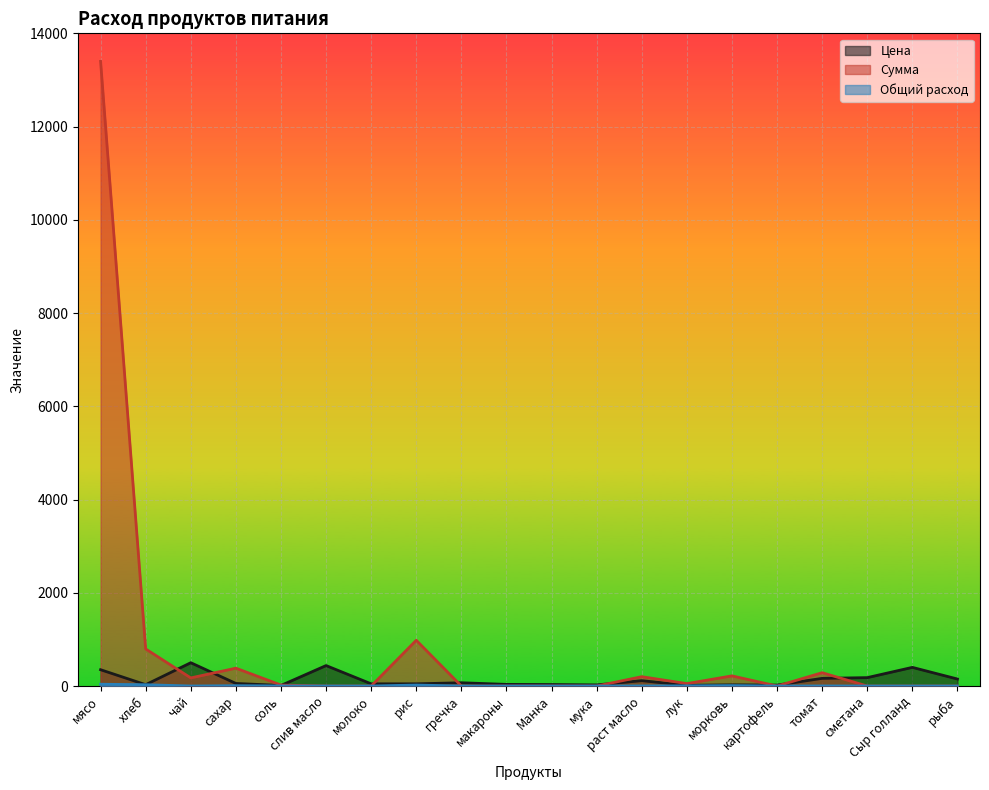

What position from the left is хлеб?

2